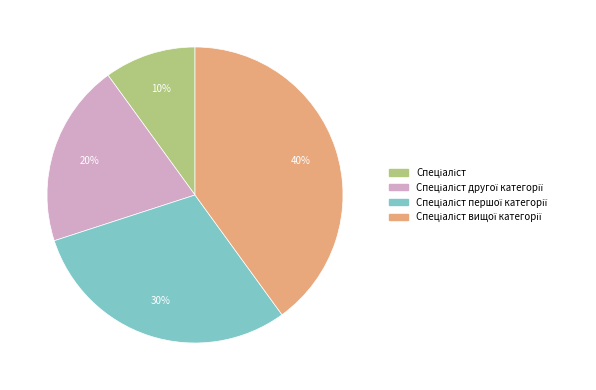

Is there any slice that represents more than half of the pie?

No